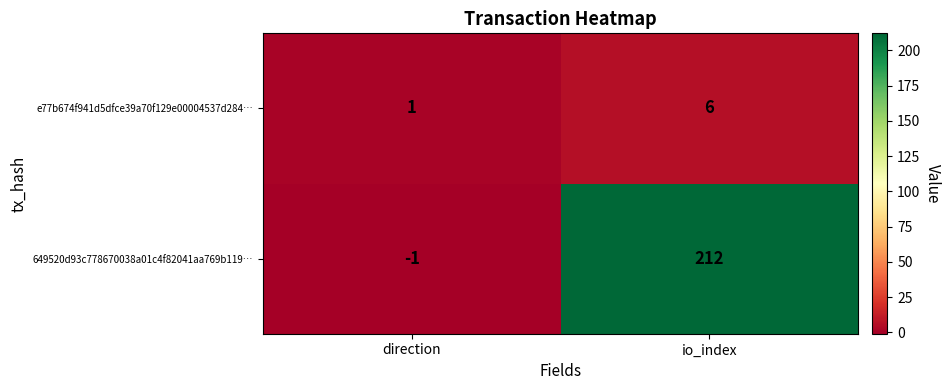

Reading left to right, extract all data points from this chart.

e77b674f941d5dfce39a70f129e00004537d284…: 1	6
649520d93c778670038a01c4f82041aa769b119…: -1	212